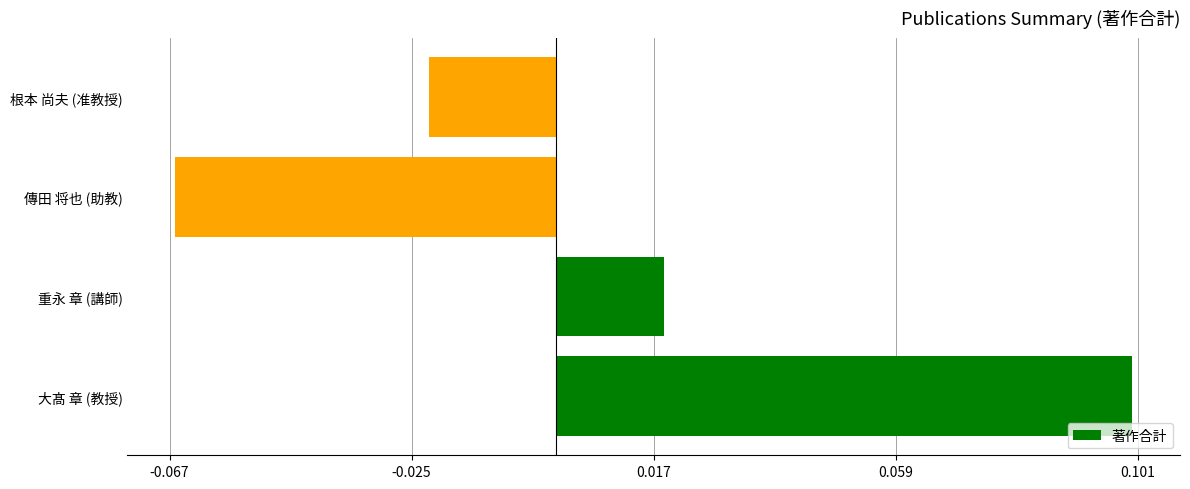

Count the number of values greater than 0.

2